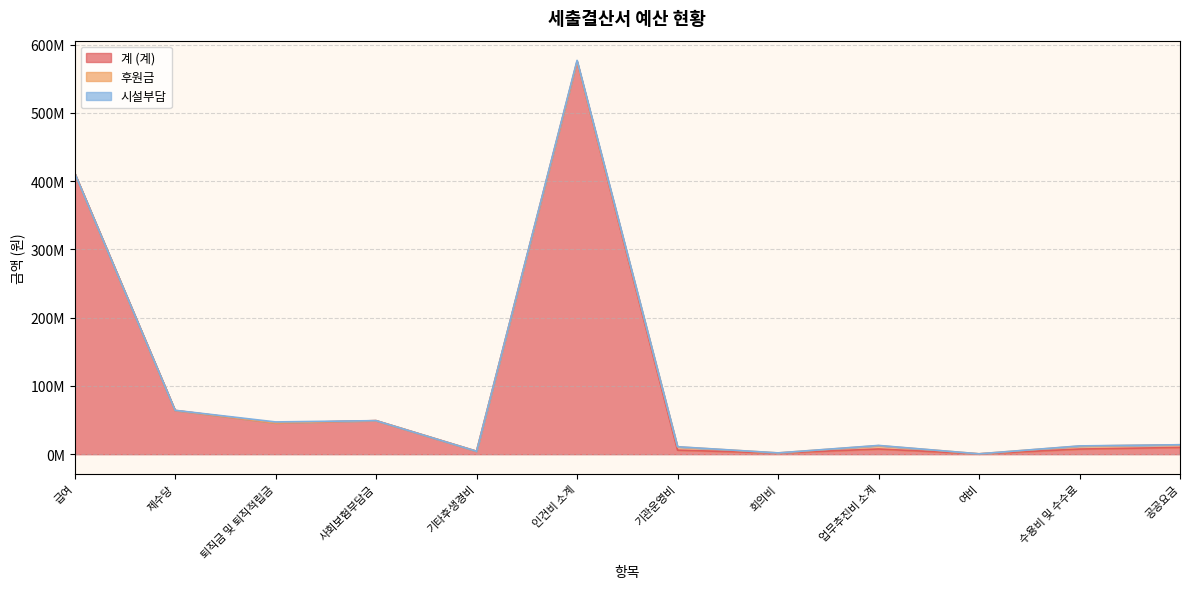

Which series has the largest total across all categories?

계 (계)